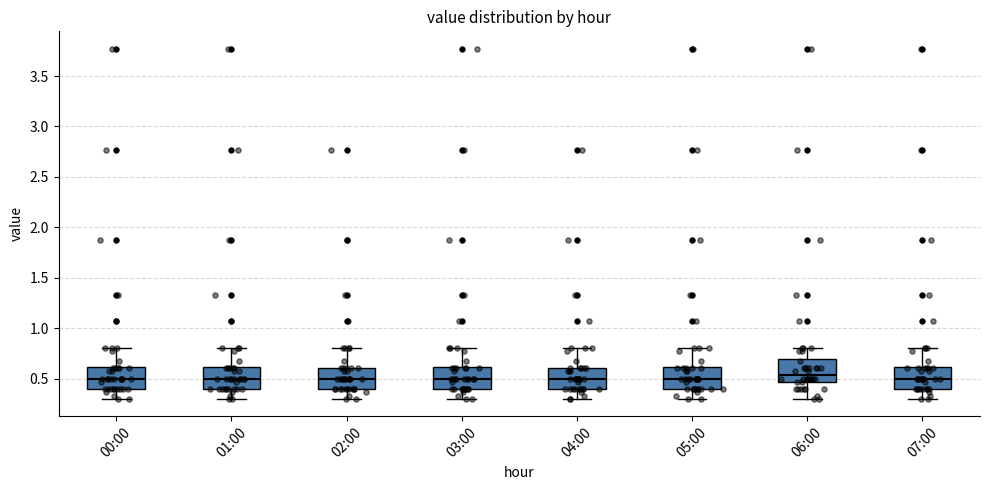

Reading left to right, read every box against the y-axis: the position of its median line, the range the box covers, and the ends of its whiskers. The values are not printed on the chart, so give them approximately, as read against the axis.

00:00: median 0.50, box 0.40 to 0.60, whiskers 0.30 to 0.80
01:00: median 0.50, box 0.40 to 0.60, whiskers 0.30 to 0.80
02:00: median 0.50, box 0.40 to 0.60, whiskers 0.30 to 0.80
03:00: median 0.50, box 0.40 to 0.60, whiskers 0.30 to 0.80
04:00: median 0.50, box 0.40 to 0.60, whiskers 0.30 to 0.80
05:00: median 0.50, box 0.40 to 0.60, whiskers 0.30 to 0.80
06:00: median 0.55, box 0.45 to 0.70, whiskers 0.30 to 0.80
07:00: median 0.50, box 0.40 to 0.60, whiskers 0.30 to 0.80